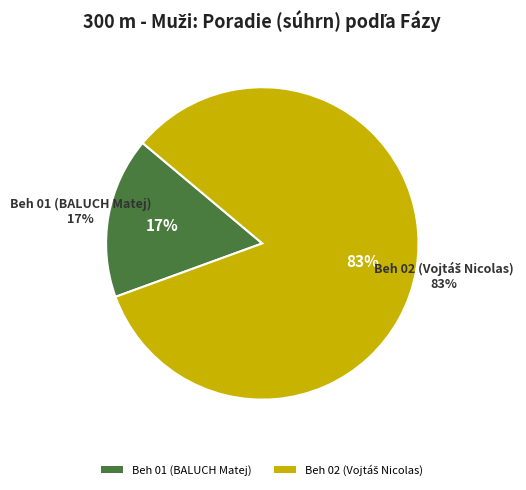

Which slice represents more than half of the pie?

Beh 02 (Vojtáš Nicolas)